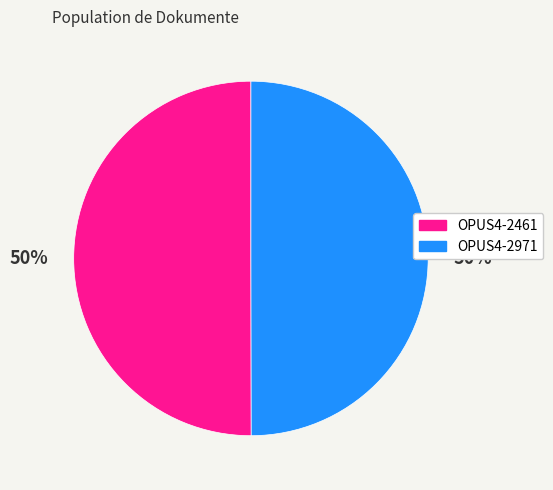

True or false: OPUS4-2971 accounts for 50% of the total.

True